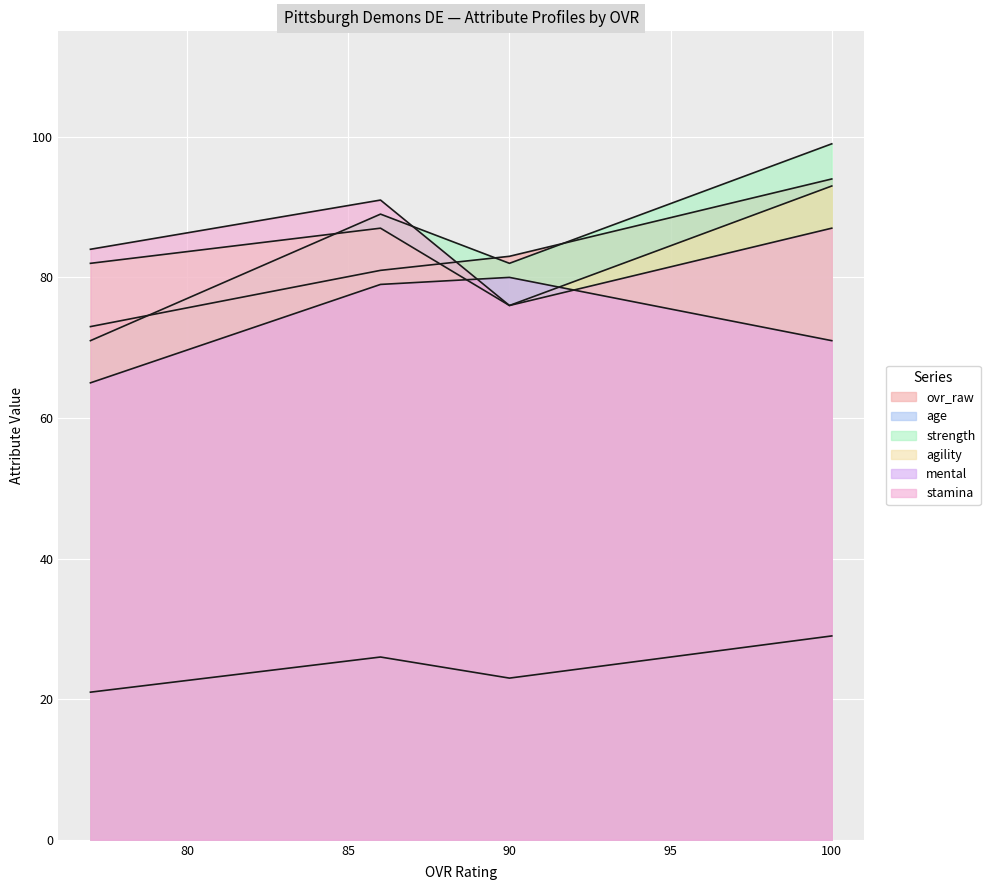

What is the approximate value of ovr_raw at 86?

81